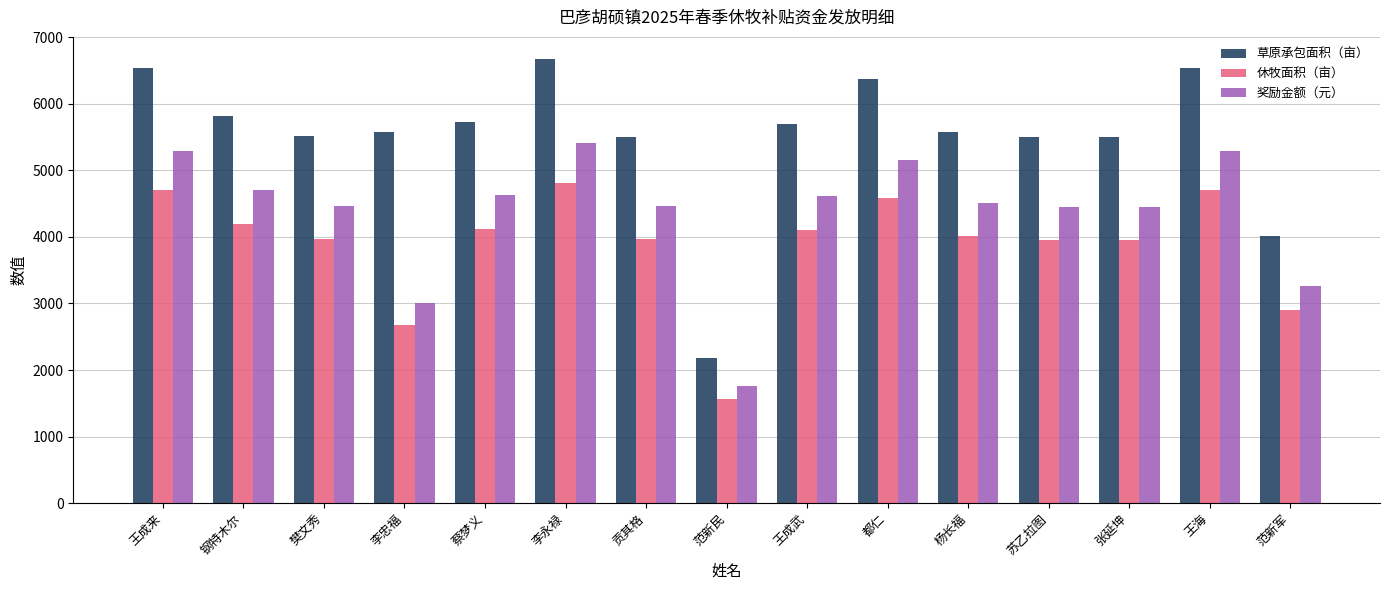

Are the bars horizontal?

No